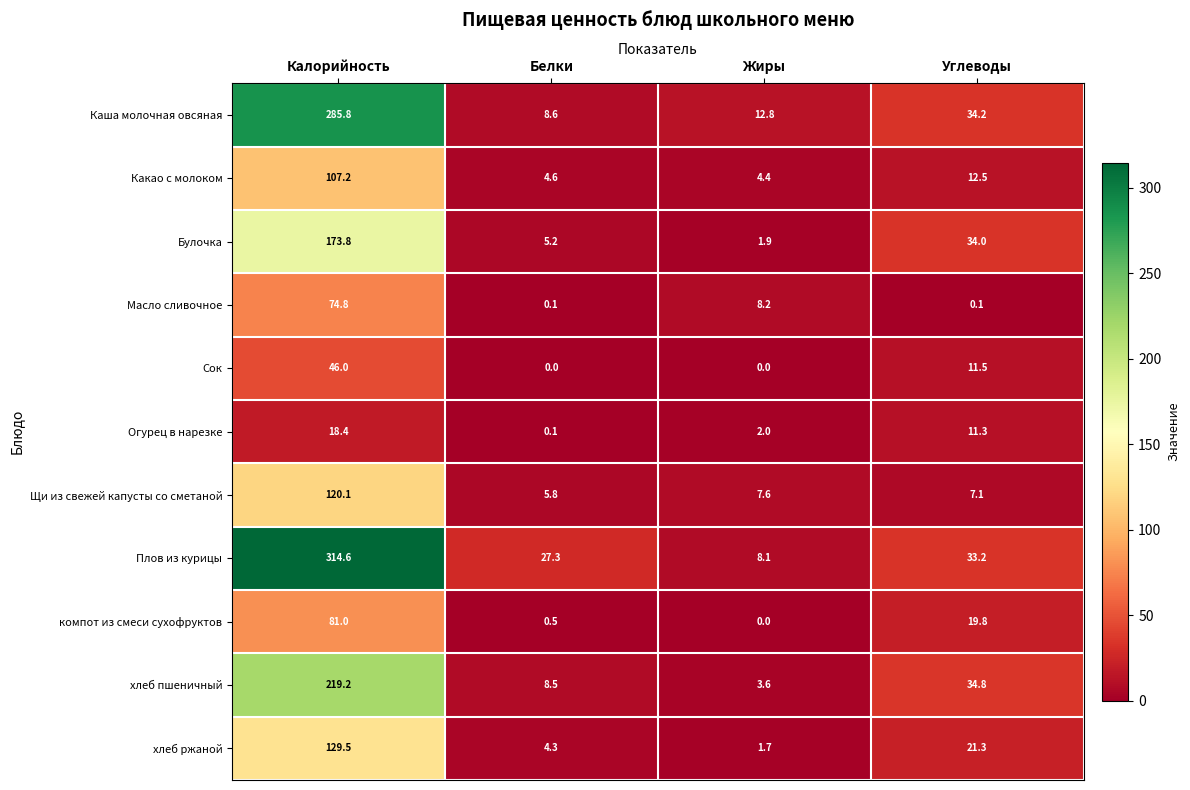

What is the approximate value of Огурец в нарезке at Калорийность?

18.4